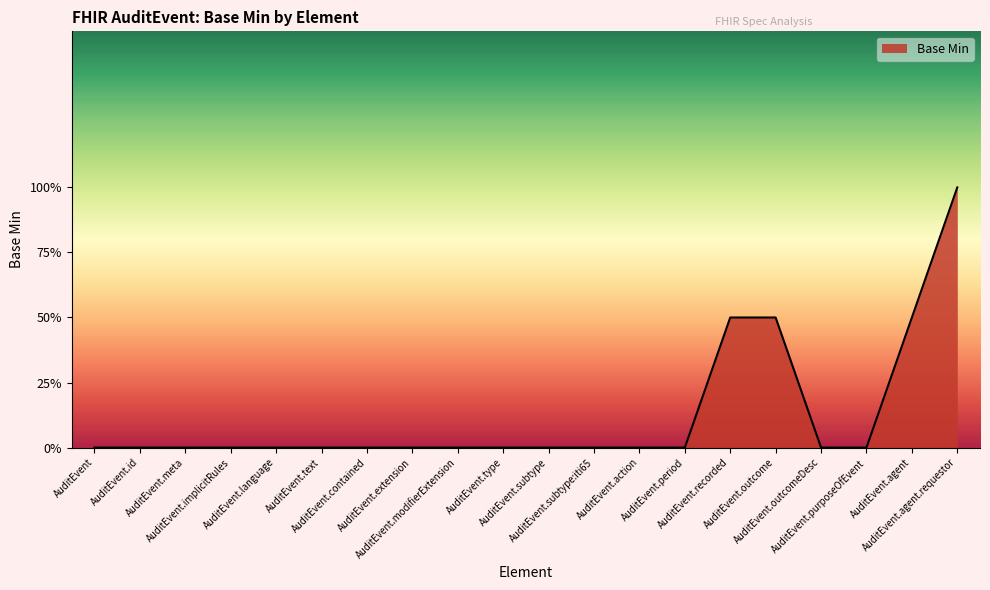

What position from the right is AuditEvent.language?

16